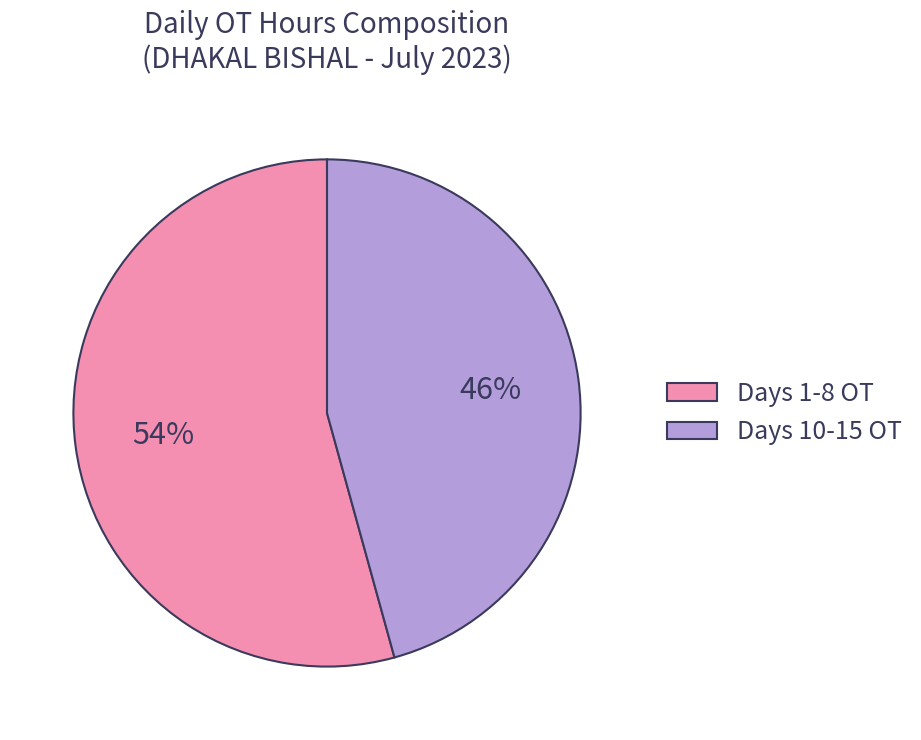

To the nearest percent, what portion does Days 10-15 OT represent?

46%